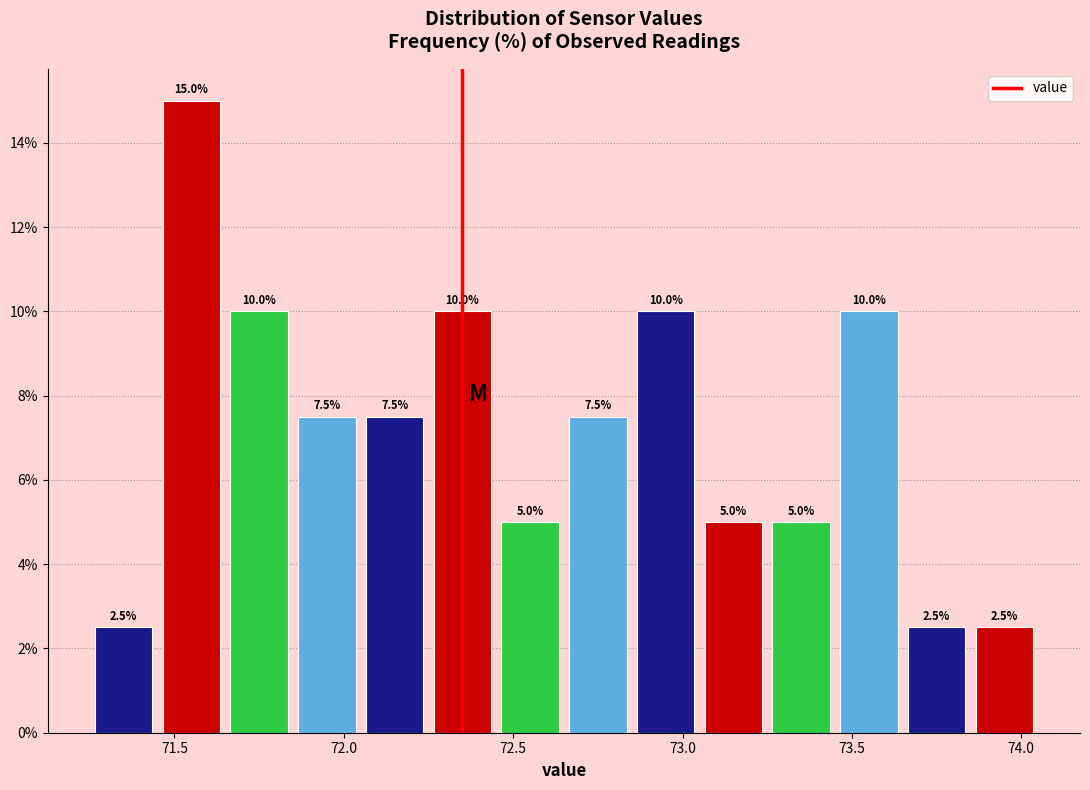

Over which range of the x-axis is the bar tallest?

71.45 to 71.65